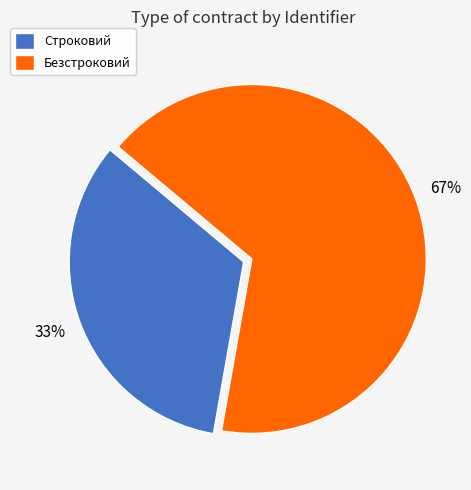

Rank the categories by value from lowest to highest.

Строковий, Безстроковий